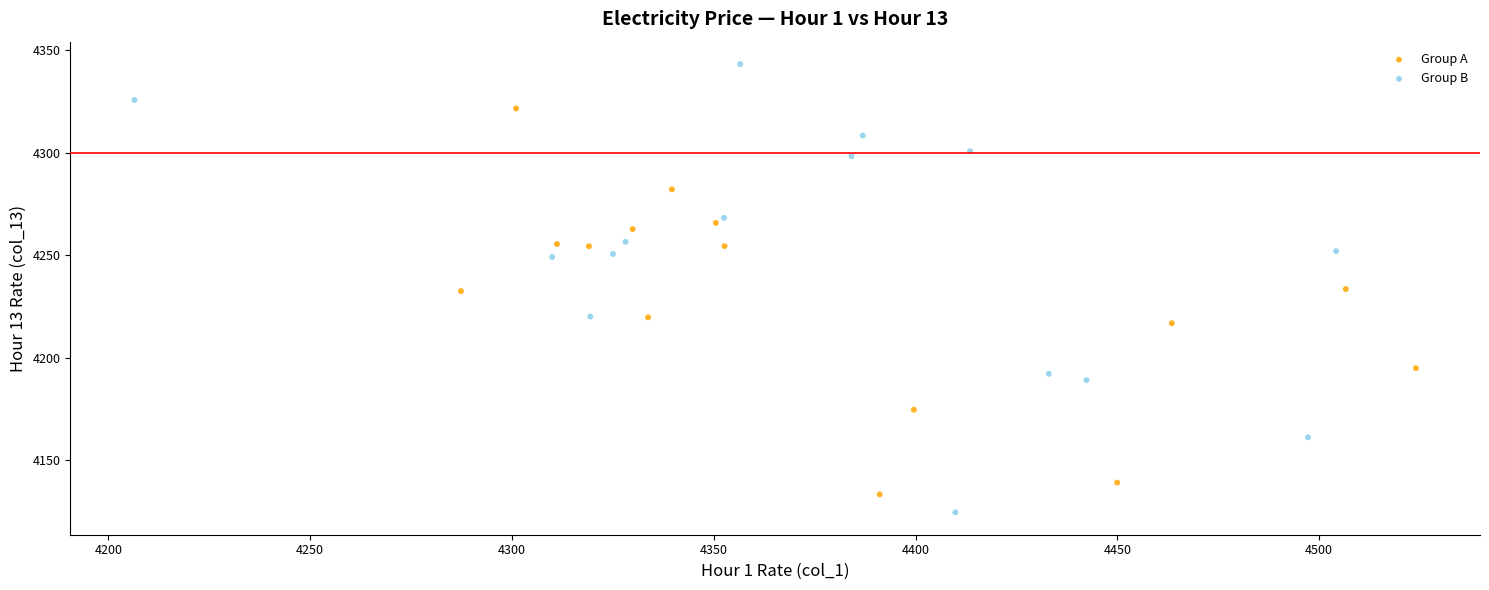

Which series contains the highest Y value?

Group B